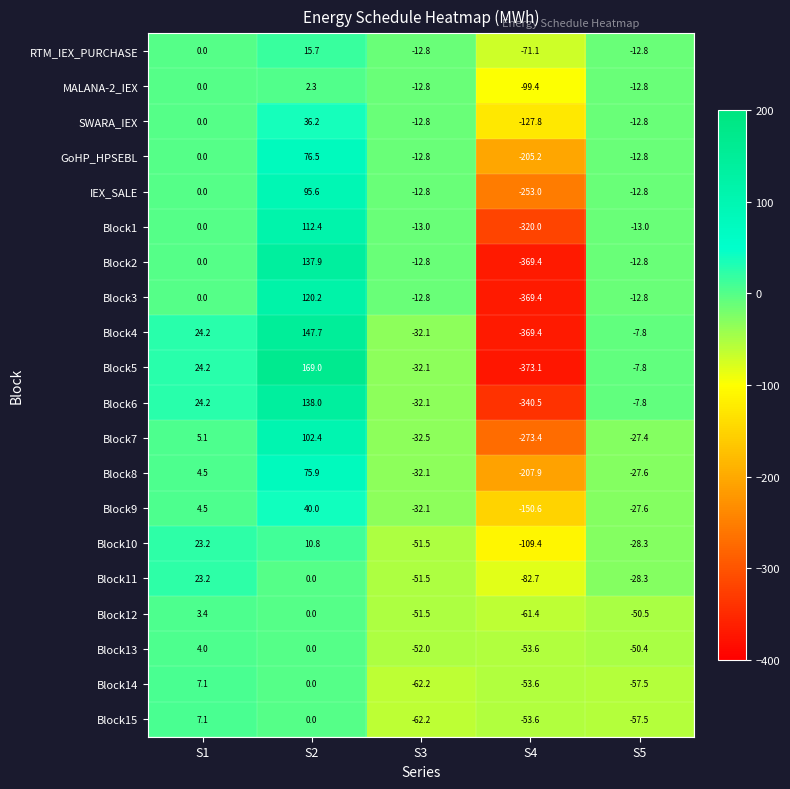

Which series has the widest spread of values?

Block5